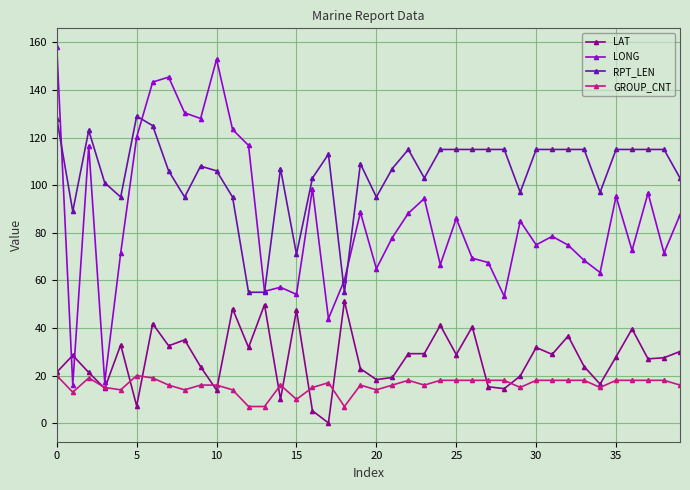

What are all the series names shown in the legend?

LAT, LONG, RPT_LEN, GROUP_CNT